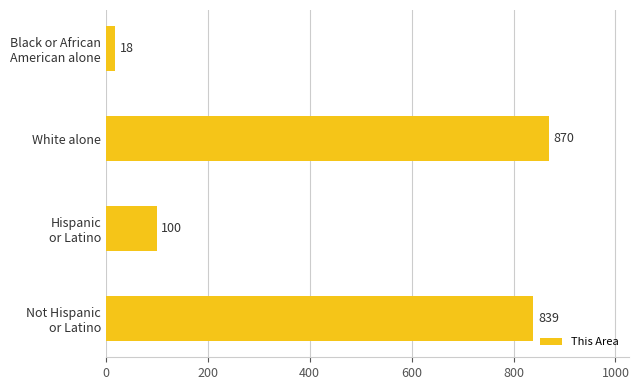

At which category does the chart reach its peak across all series?

White alone